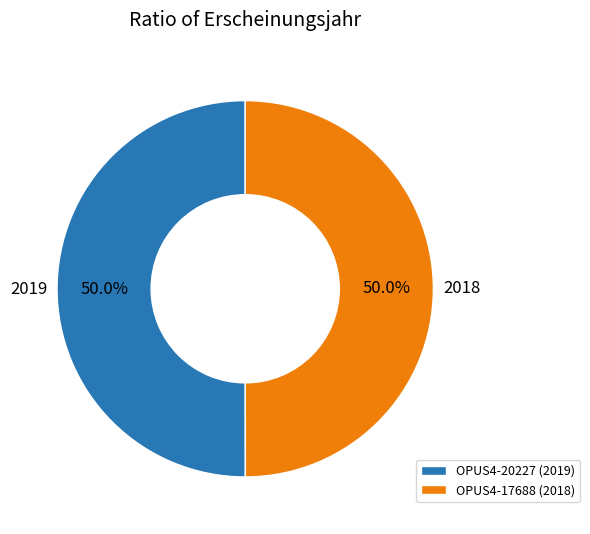

Approximately how many times larger is the value at OPUS4-20227 (2019) compared to OPUS4-17688 (2018)?

1.0